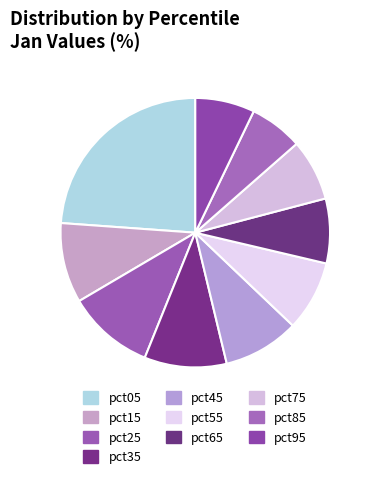

To the nearest percent, what is the combined percentage of pct95 and pct55?

16%